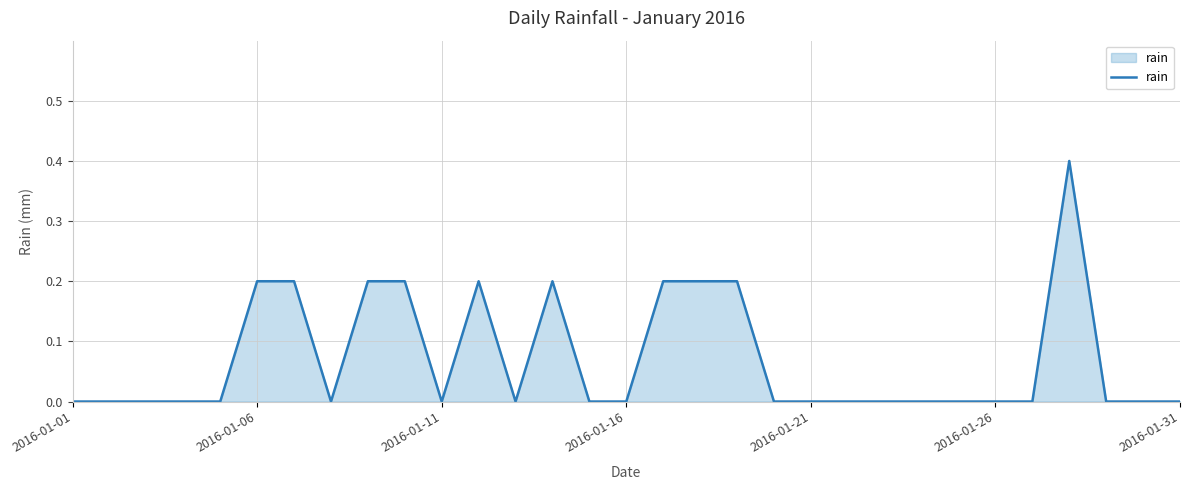

What is the maximum value shown in the chart?

0.4